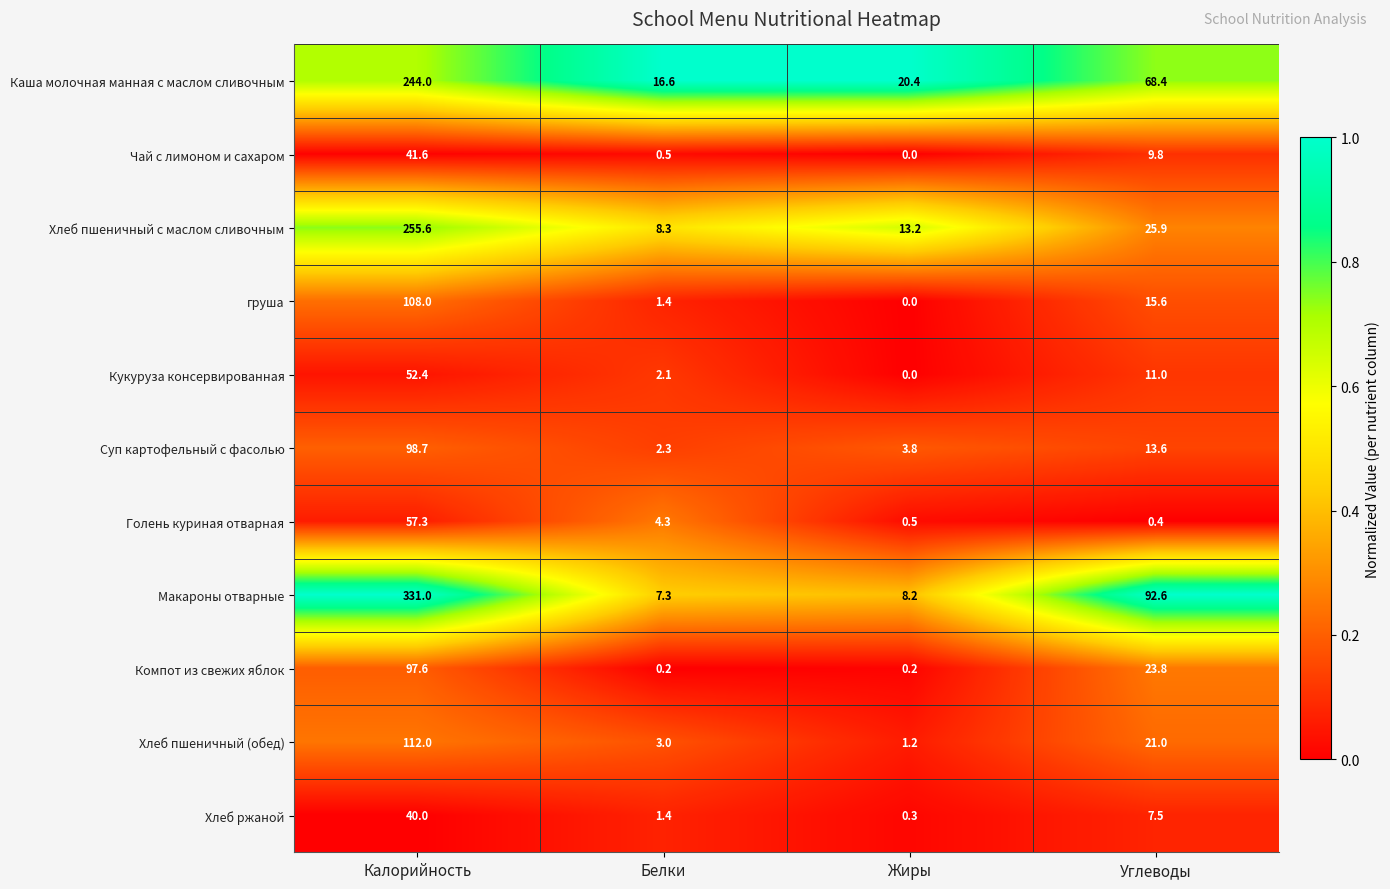

How many categories are shown in the chart?

4